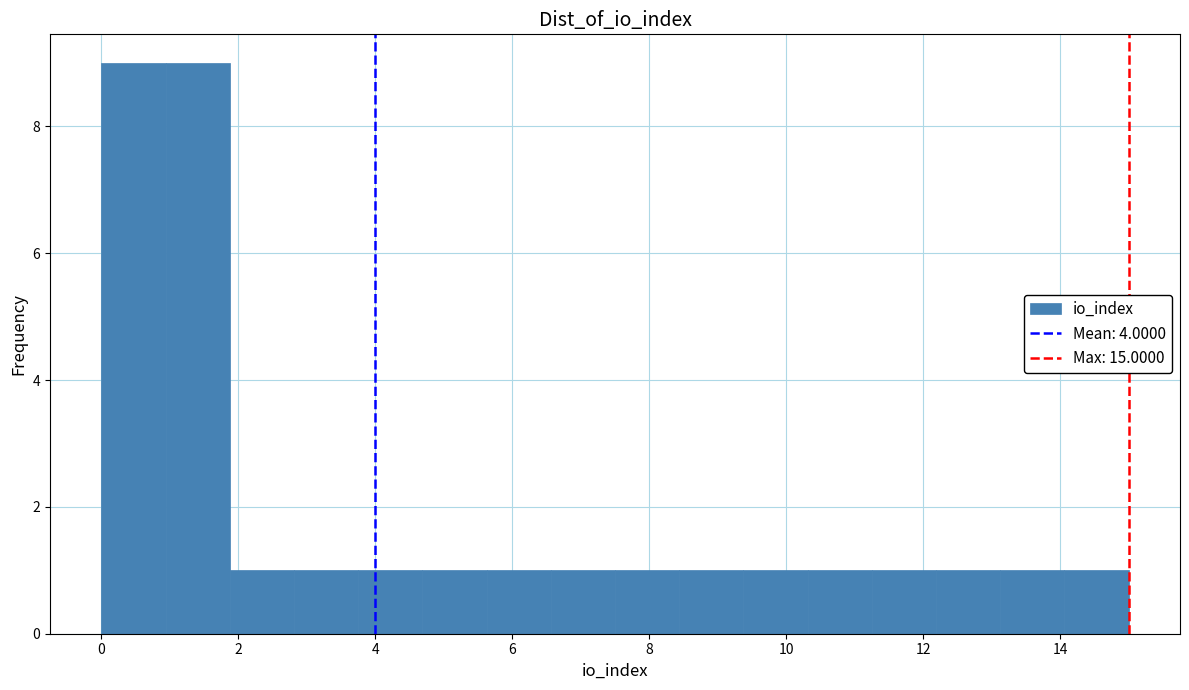

Reading left to right, transcribe this chart: for each bar, give the range it covers on the x-axis and its height. Neither the bar edges nor the heights are printed on the chart, so give them approximately, as read against the axes.

0.0 to 1.0: 9
1.0 to 1.8: 9
1.8 to 2.8: 1
2.8 to 3.8: 1
3.8 to 4.6: 1
4.6 to 5.6: 1
5.6 to 6.6: 1
6.6 to 7.6: 1
7.6 to 8.4: 1
8.4 to 9.4: 1
9.4 to 10.4: 1
10.4 to 11.2: 1
11.2 to 12.2: 1
12.2 to 13.2: 1
13.2 to 14.0: 1
14.0 to 15.0: 1